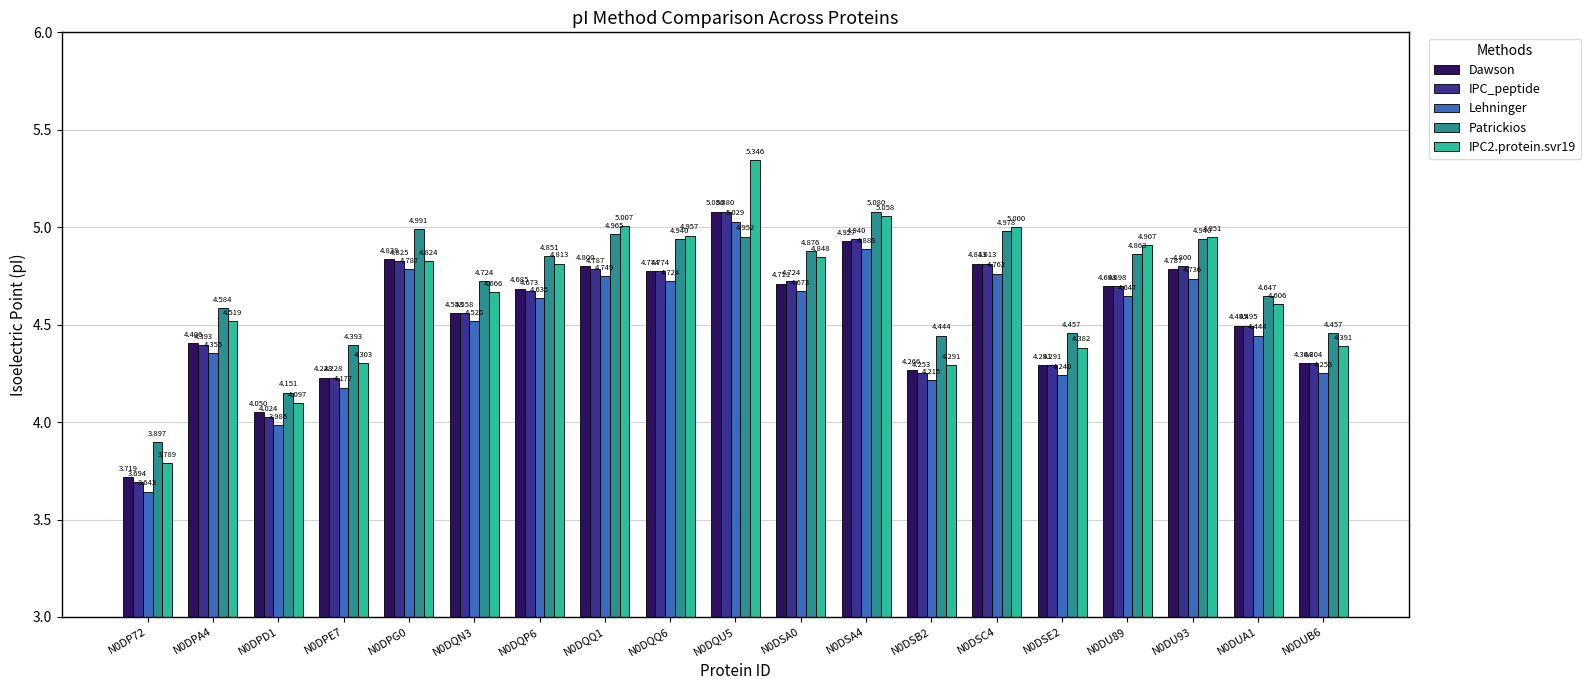

Which series has the largest total across all categories?

Patrickios